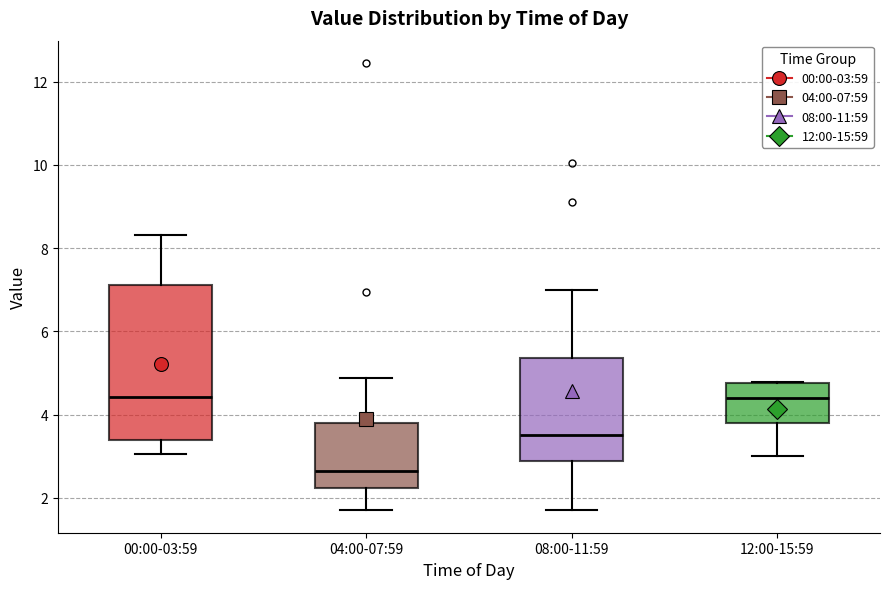

Reading left to right, read every box against the y-axis: the position of its median line, the range the box covers, and the ends of its whiskers. The values are not printed on the chart, so give them approximately, as read against the axis.

00:00-03:59: median 4.4, box 3.4 to 7.2, whiskers 3.0 to 8.4
04:00-07:59: median 2.6, box 2.2 to 3.8, whiskers 1.8 to 4.8
08:00-11:59: median 3.6, box 2.8 to 5.4, whiskers 1.8 to 7.0
12:00-15:59: median 4.4, box 3.8 to 4.8, whiskers 3.0 to 4.8